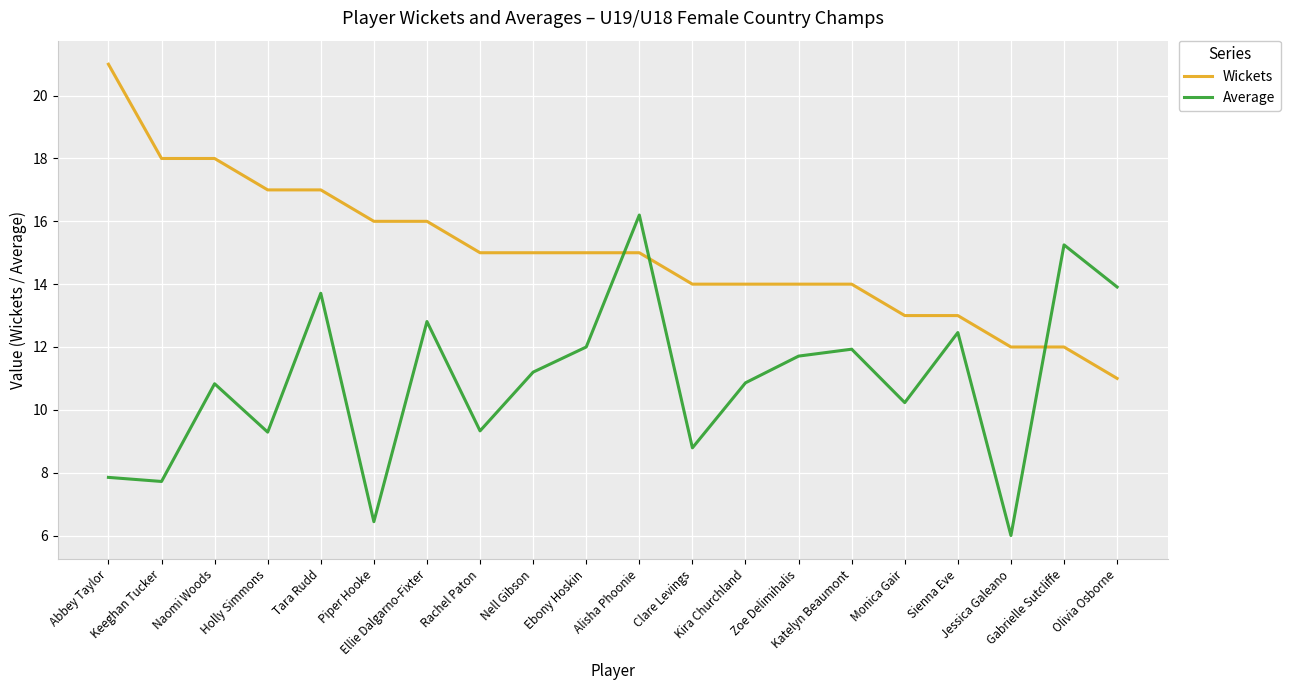

Rank the series by their average value, from lowest to highest.

Average, Wickets